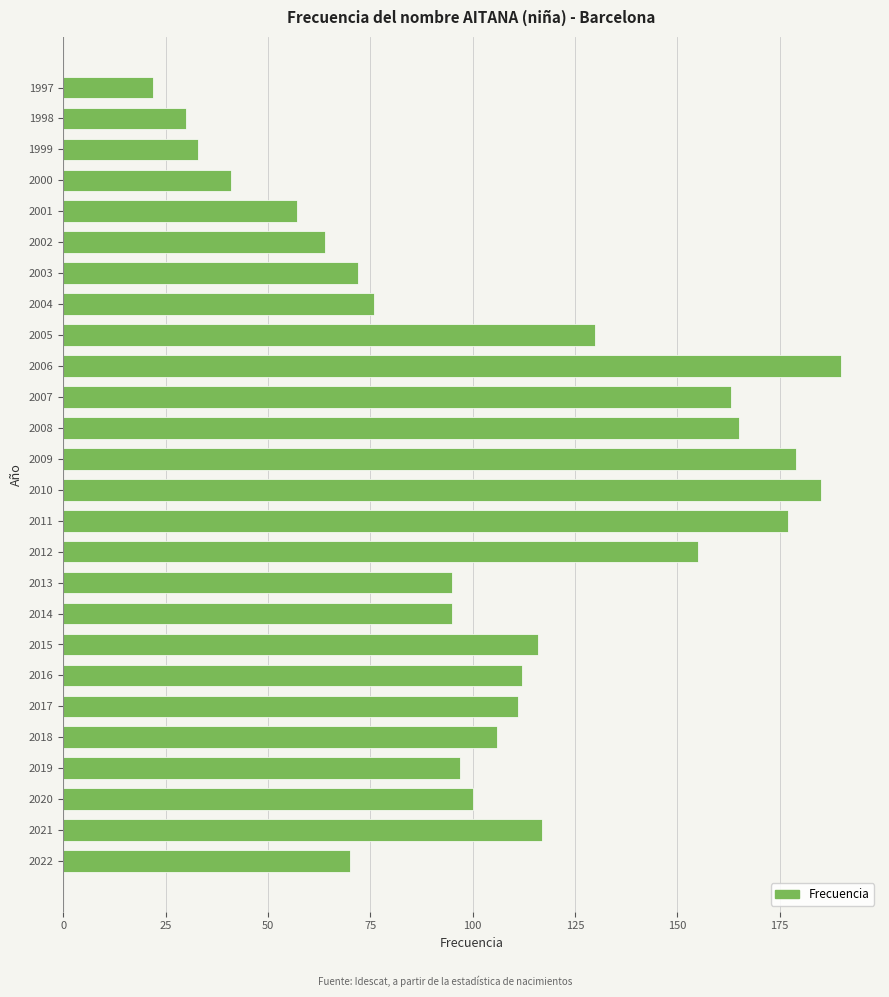

What is the change in value from 2022 to 2008?

+95